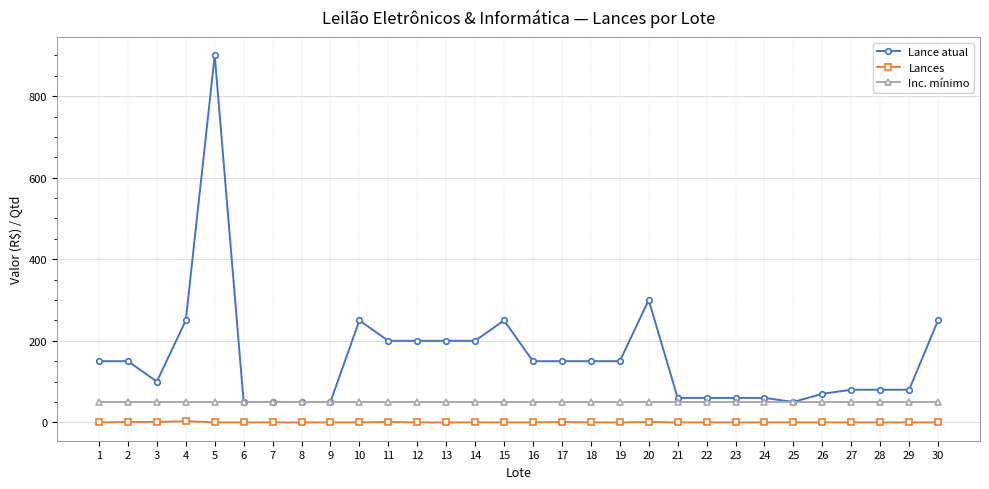

True or false: Lances and Lance atual cross at least once.

False